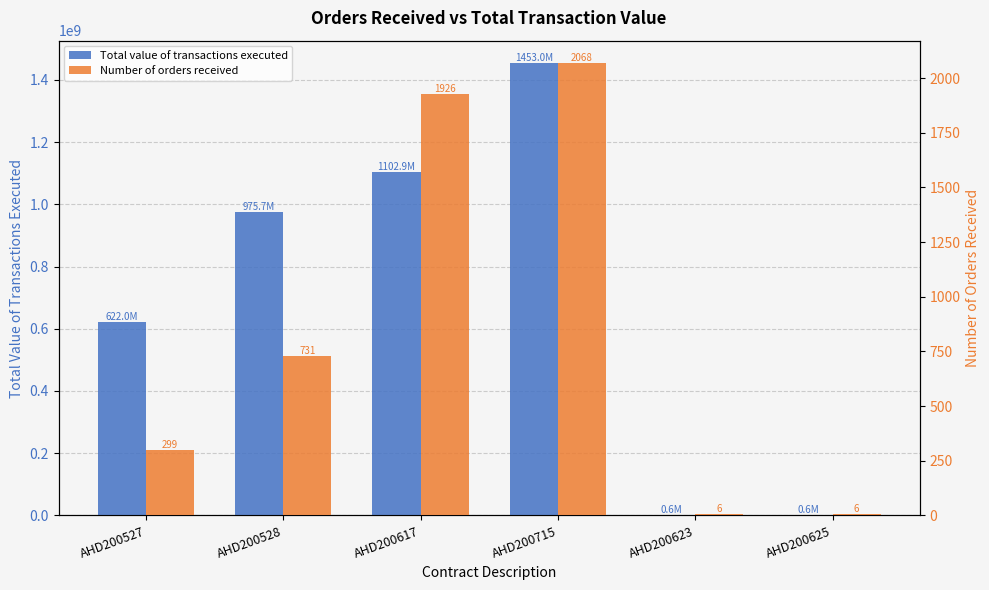

Are the bars horizontal?

No